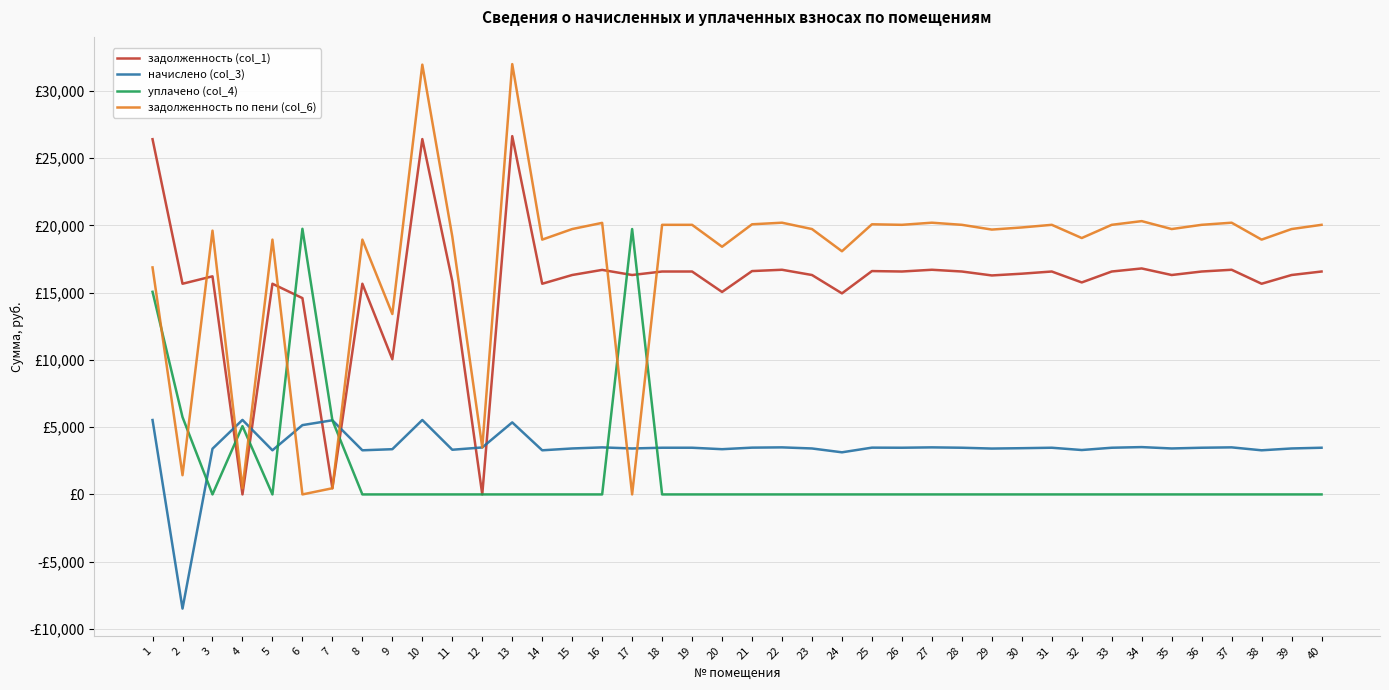

Does the chart display data point markers on the line(s)?

No